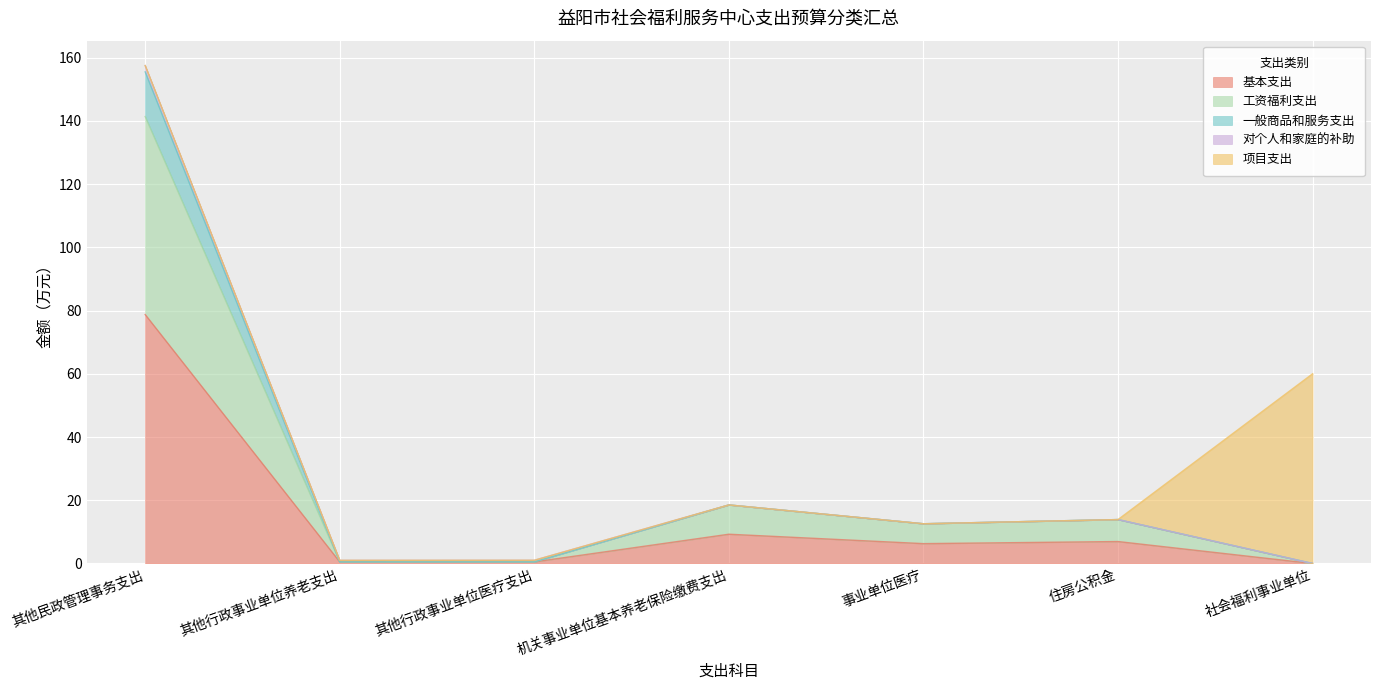

Where is the first local maximum for 工资福利支出?

机关事业单位基本养老保险缴费支出